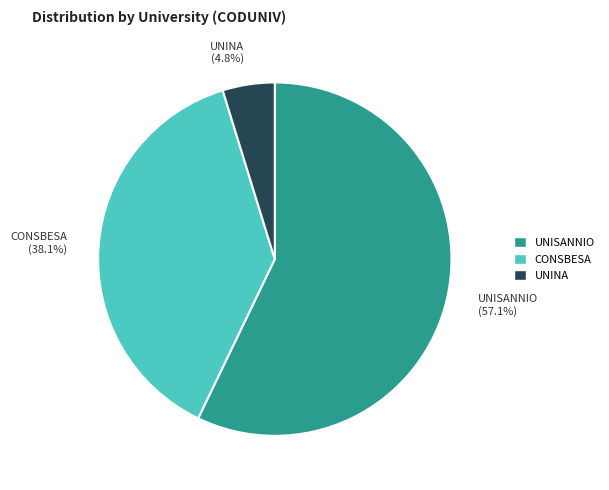

To the nearest percent, what is the average slice percentage?

33%